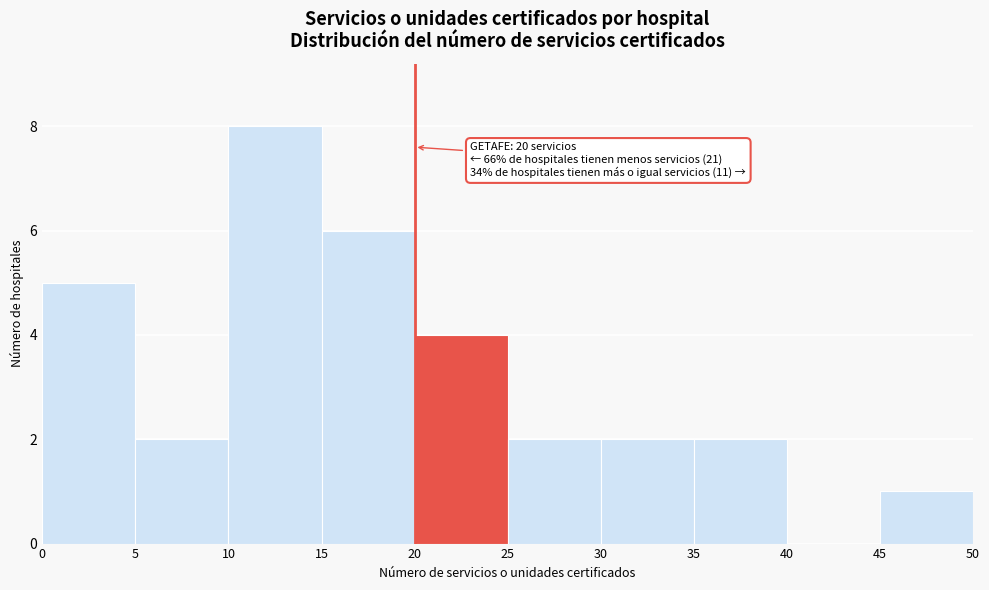

Which range on the x-axis has the tallest bar?

10 to 15